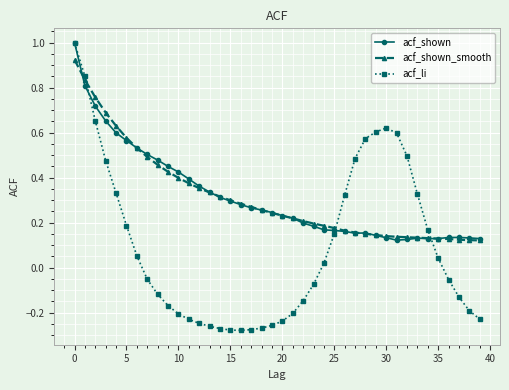

What is the greatest value displayed?

1.0